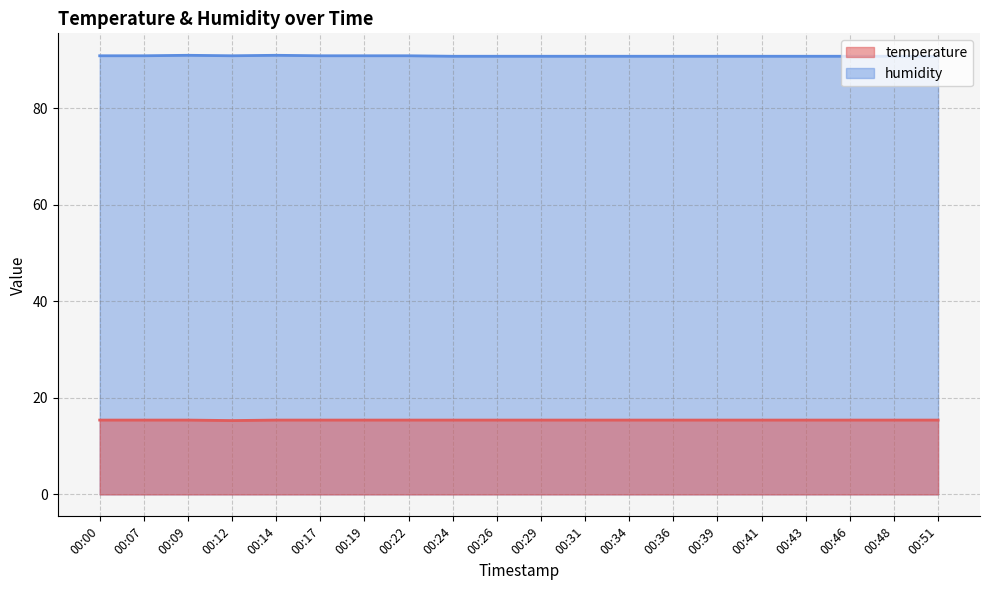

The value of temperature at 00:12 is 3.7. True or false?

False